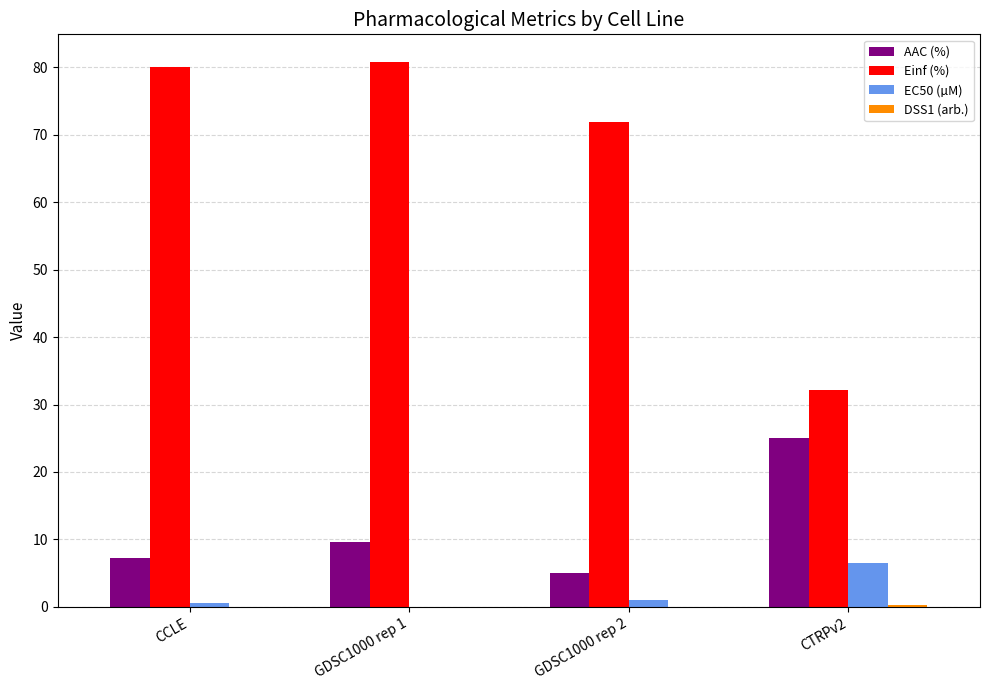

Is it true that AAC (%) equals 11.4 at CCLE?

False